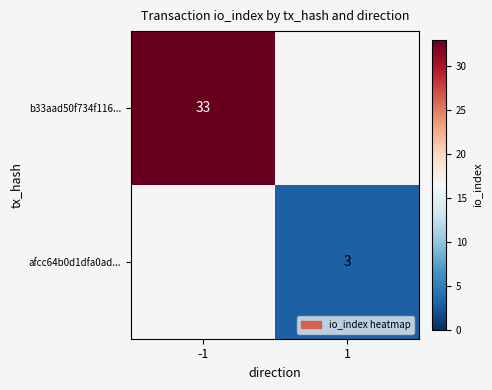

Is it true that afcc64b0d1dfa0ad... equals 1 at 1?

False